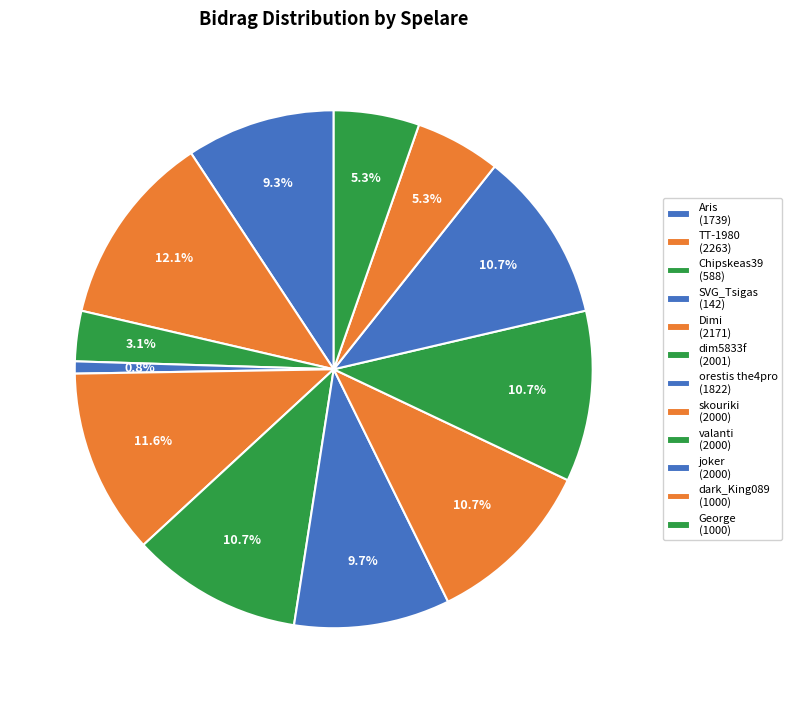

Is the sum of Aris and skouriki greater than half?

No